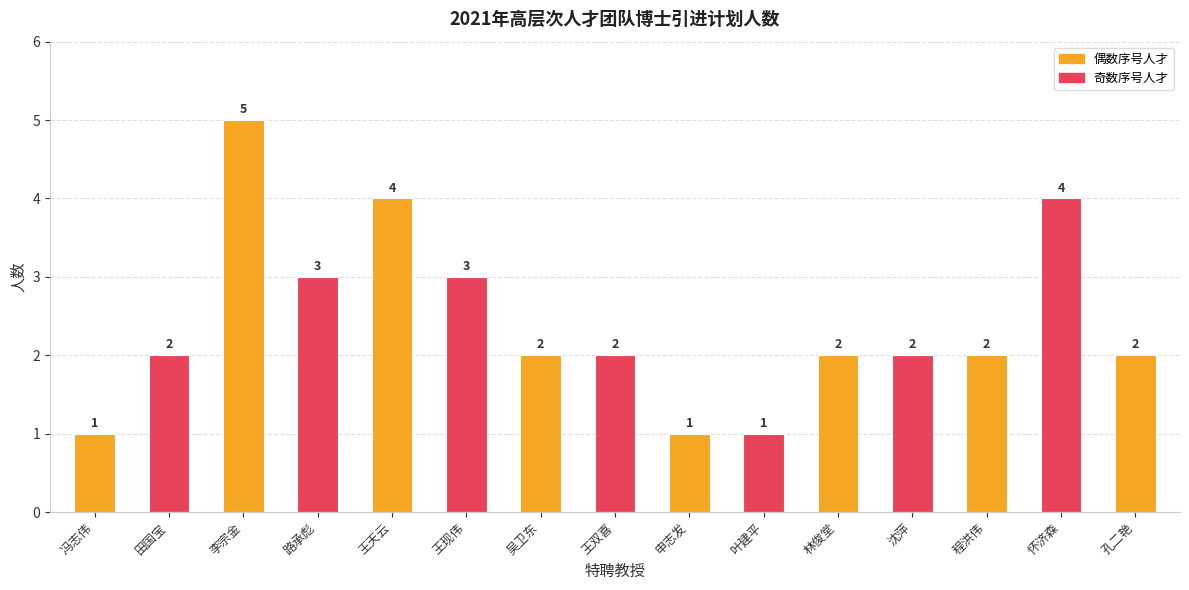

What is the change in value from 田国宝 to 叶建平?

-1